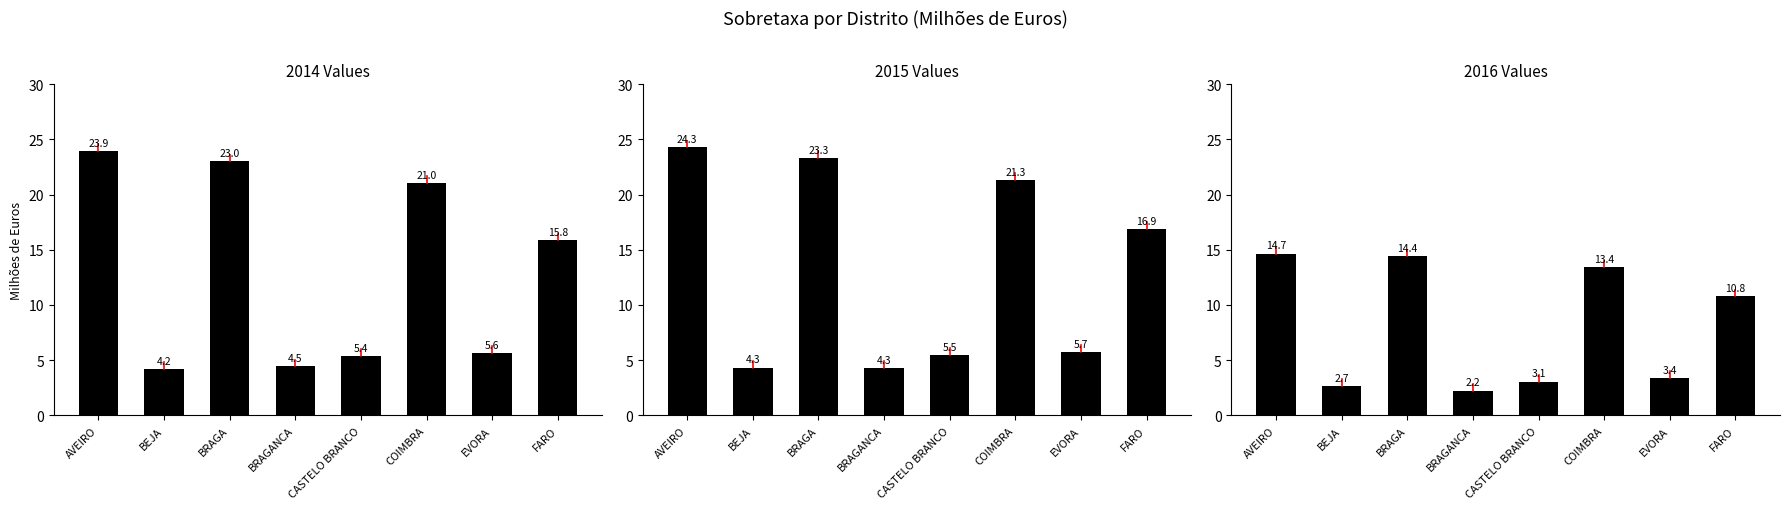

What position from the right is COIMBRA?

3